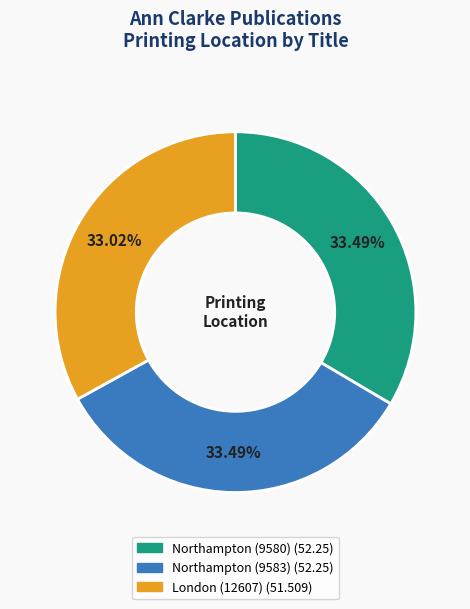

Is there a majority slice in this chart?

No